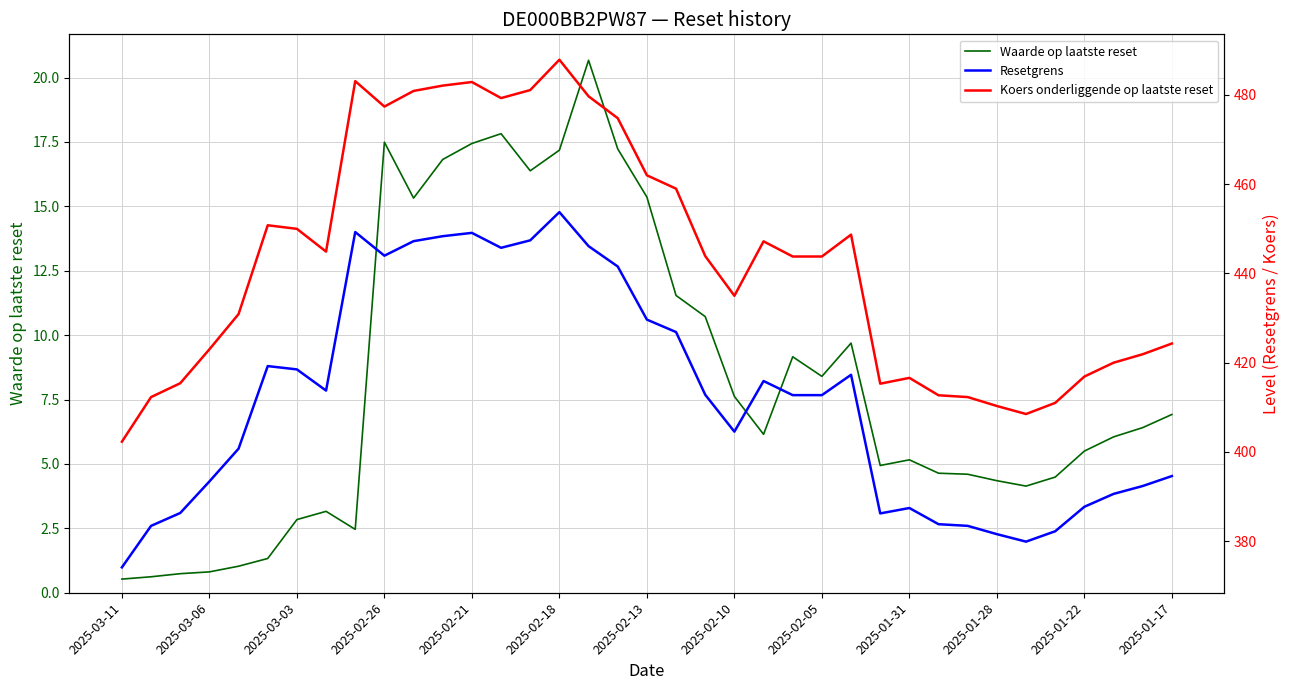

At which label does Resetgrens reach its minimum?

2025-03-11